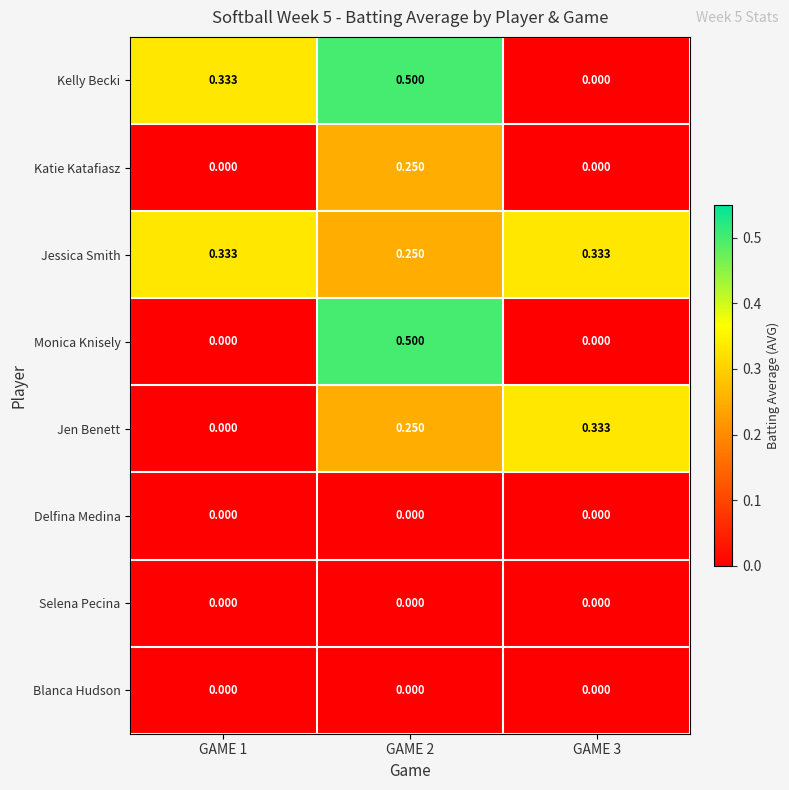

Which series has the largest total across all categories?

Jessica Smith